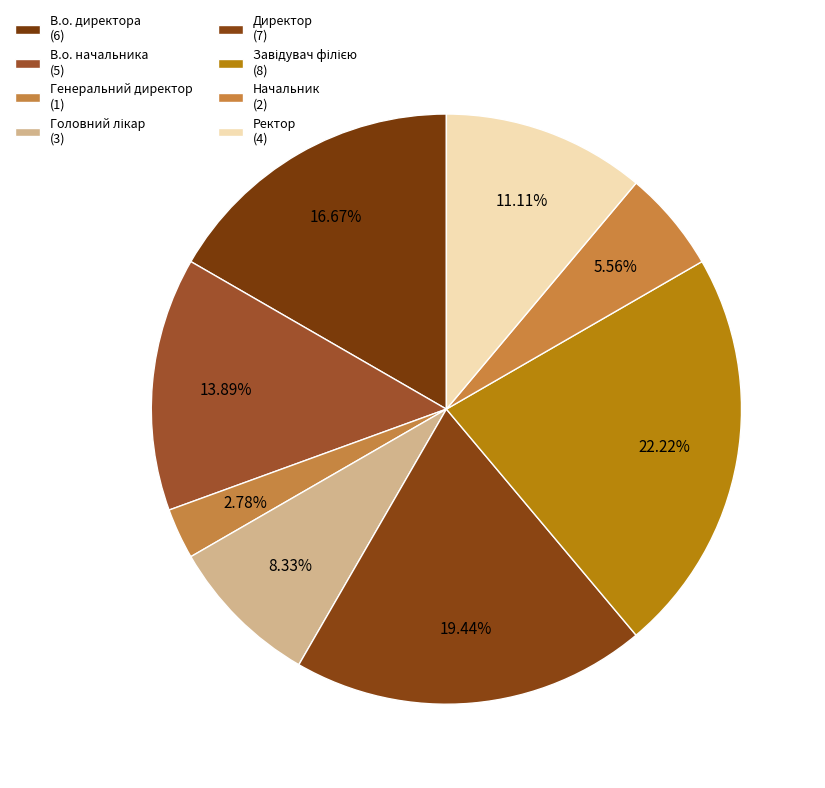

Does Головний лікар account for over 50% of the chart?

No